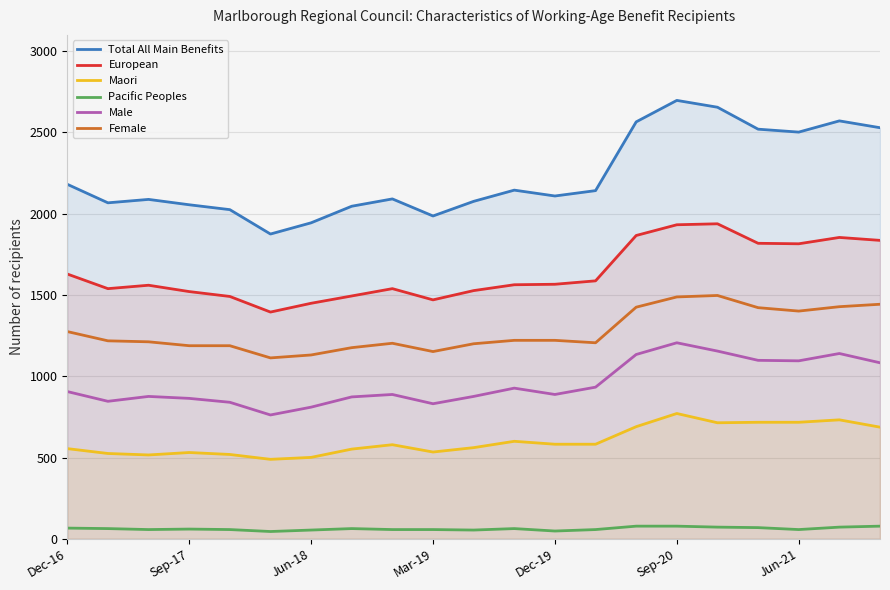

True or false: Total All Main Benefits and Pacific Peoples cross at least once.

False